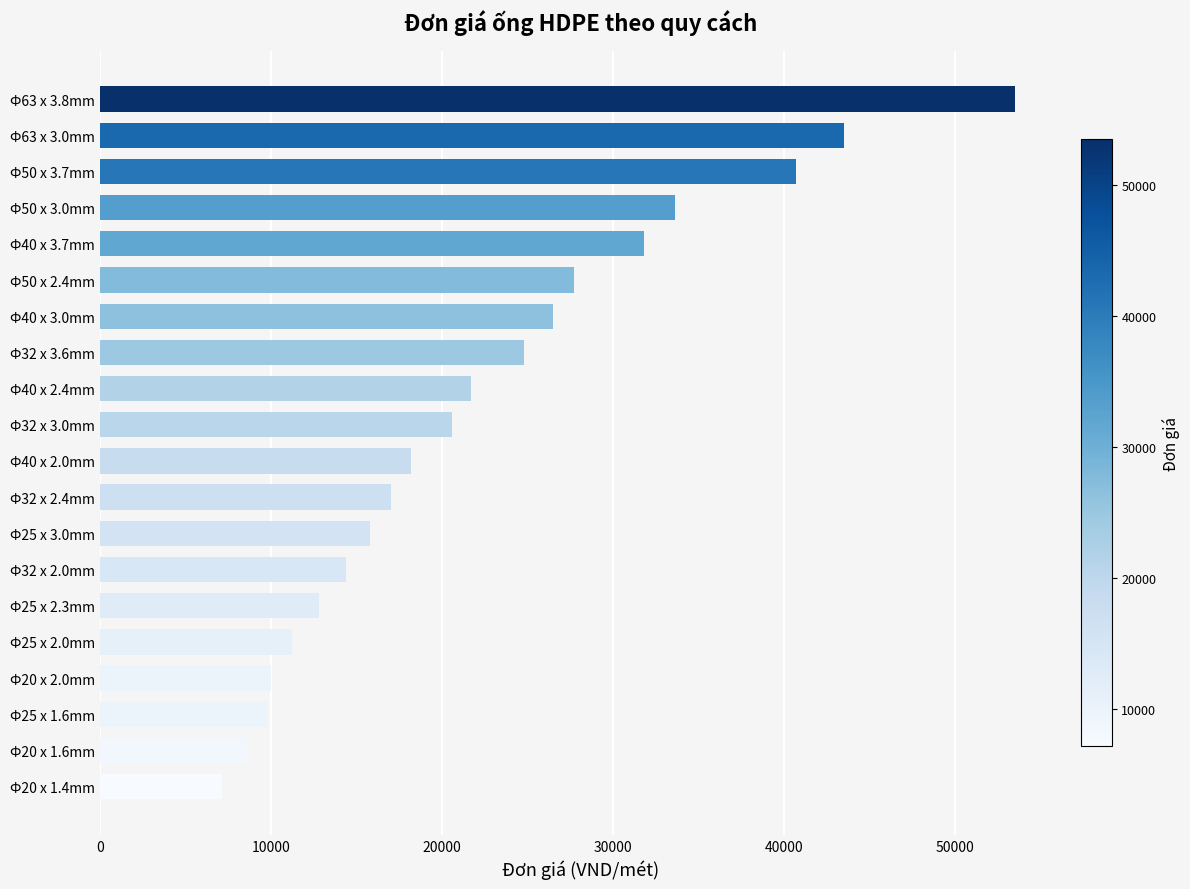

Which category has the highest value across all series?

Ф63 x 3.8mm